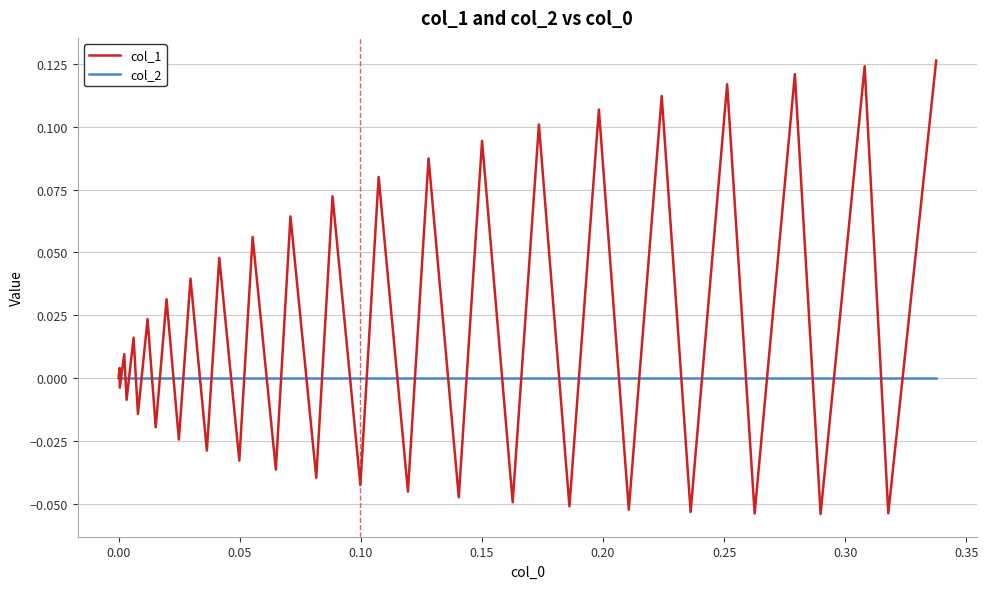

Which series has the widest spread of values?

col_1